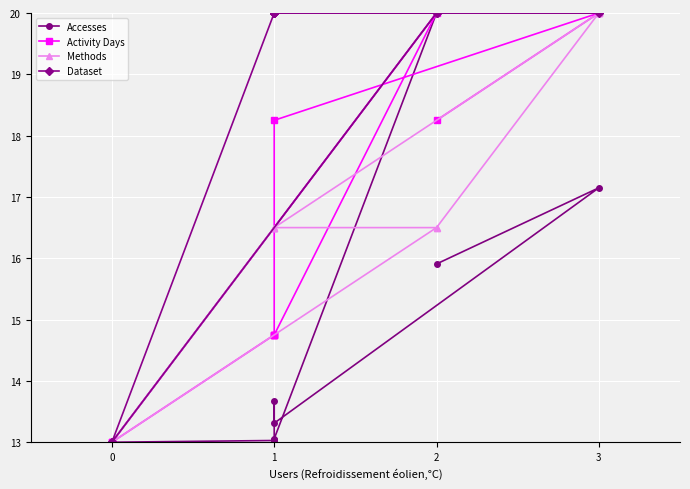

Which series has the largest range (max minus min)?

Accesses